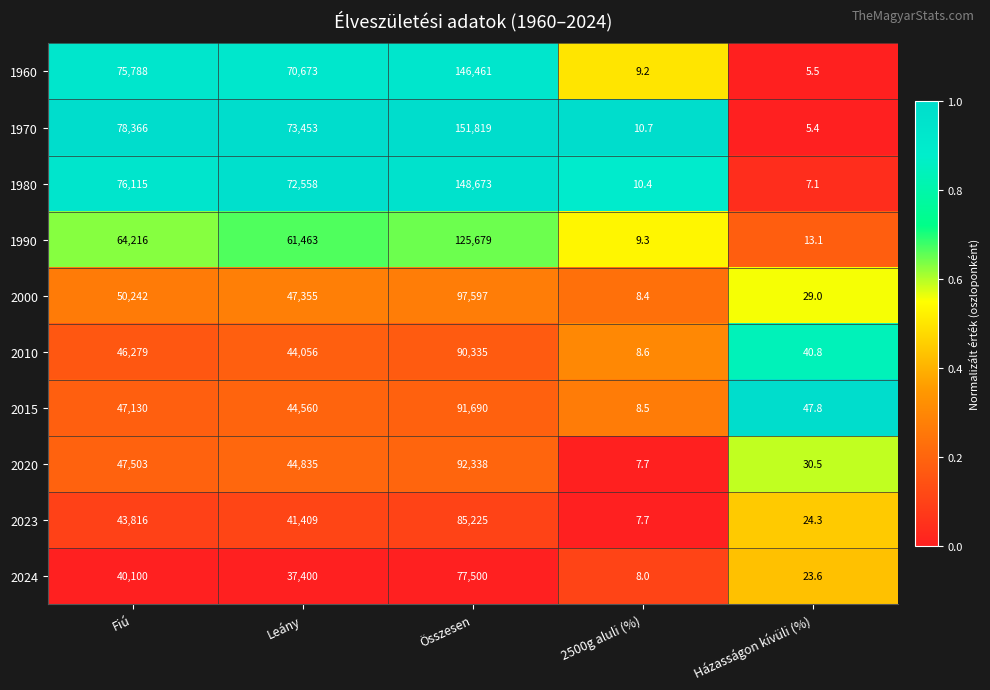

What is the difference between the second highest and second lowest values in the 1980 series?

76104.6